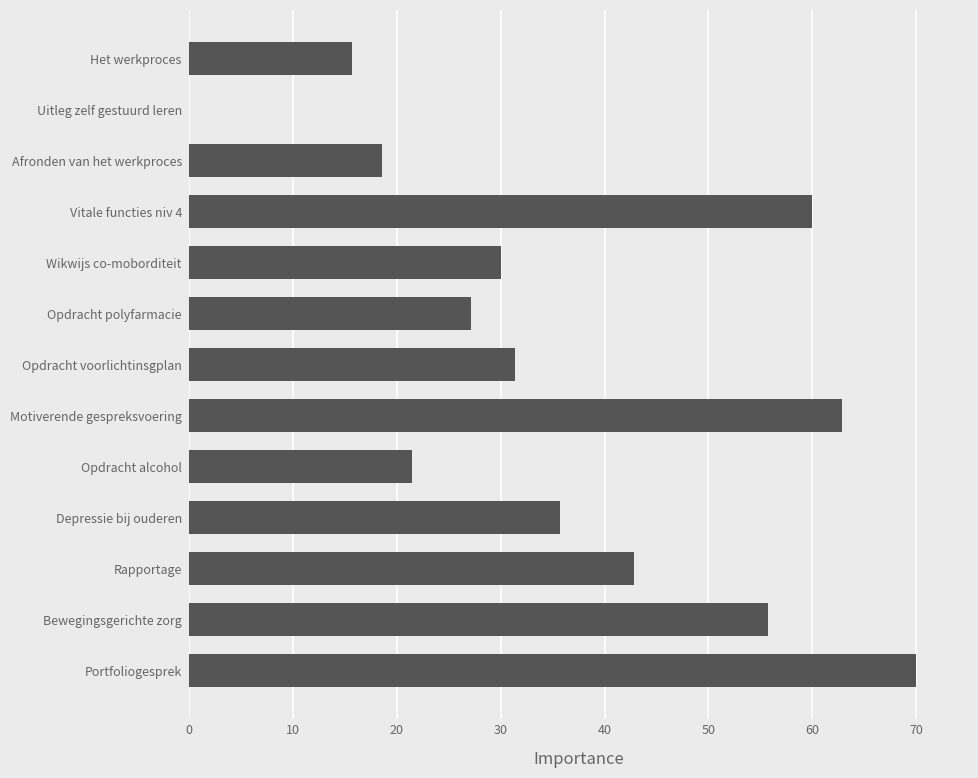

What is the sum of all values?

471.4